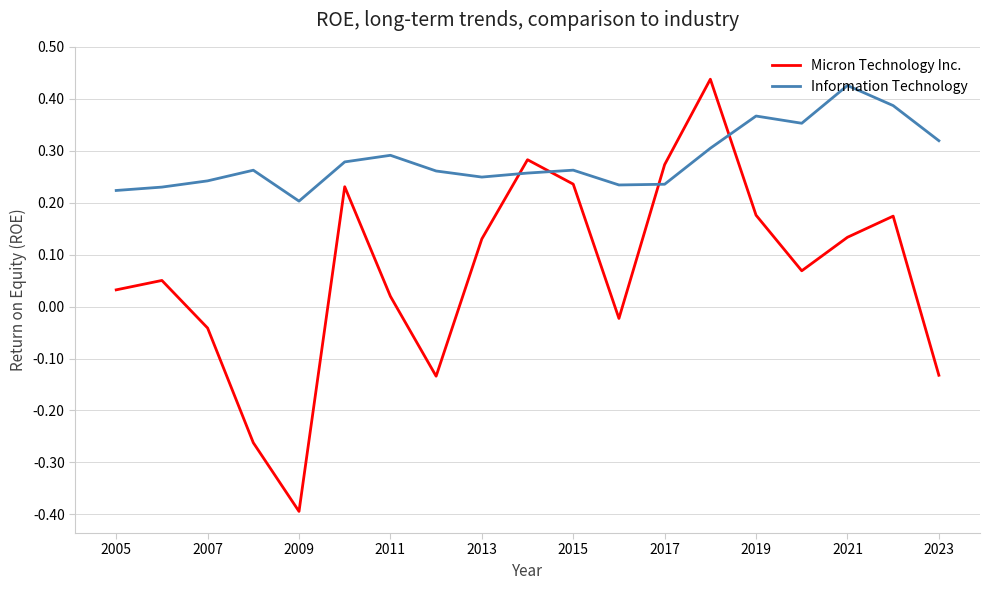

True or false: Information Technology and Micron Technology Inc. cross at least once.

True